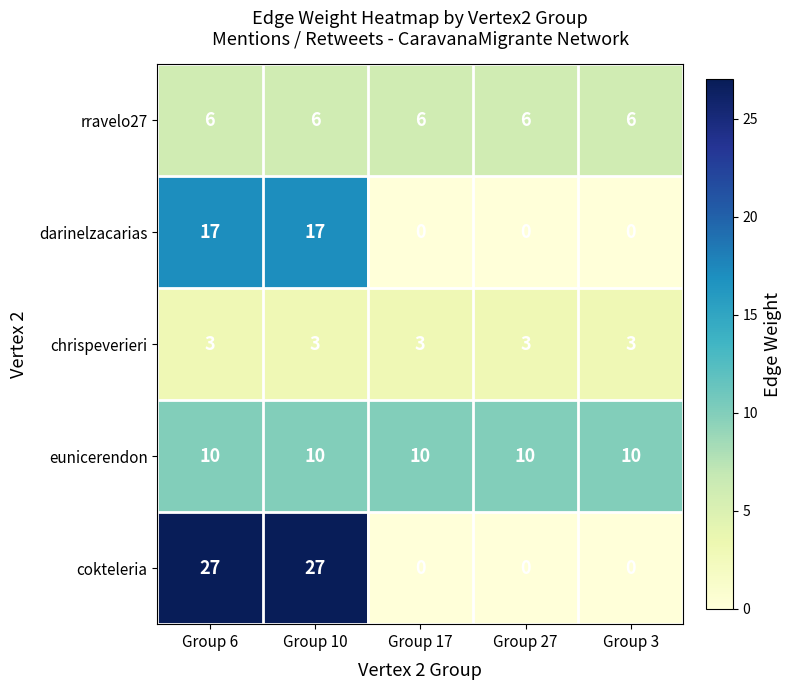

Which series has the largest total across all categories?

cokteleria